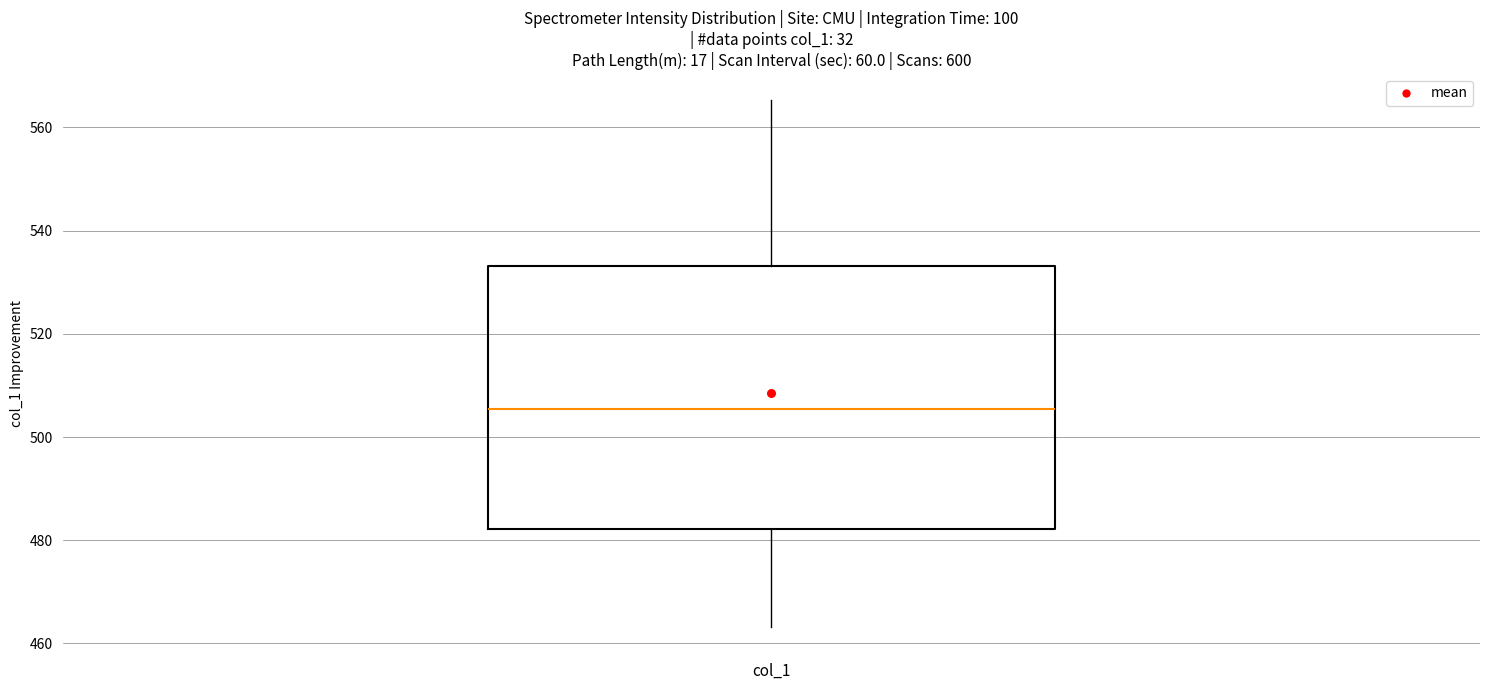

Read this box plot against the y-axis: the position of the median line, the range covered by the box, and the ends of both whiskers. The values are not printed on the chart, so give them approximately, as read against the axis.

median 506, box 482 to 534, whiskers 464 to 566